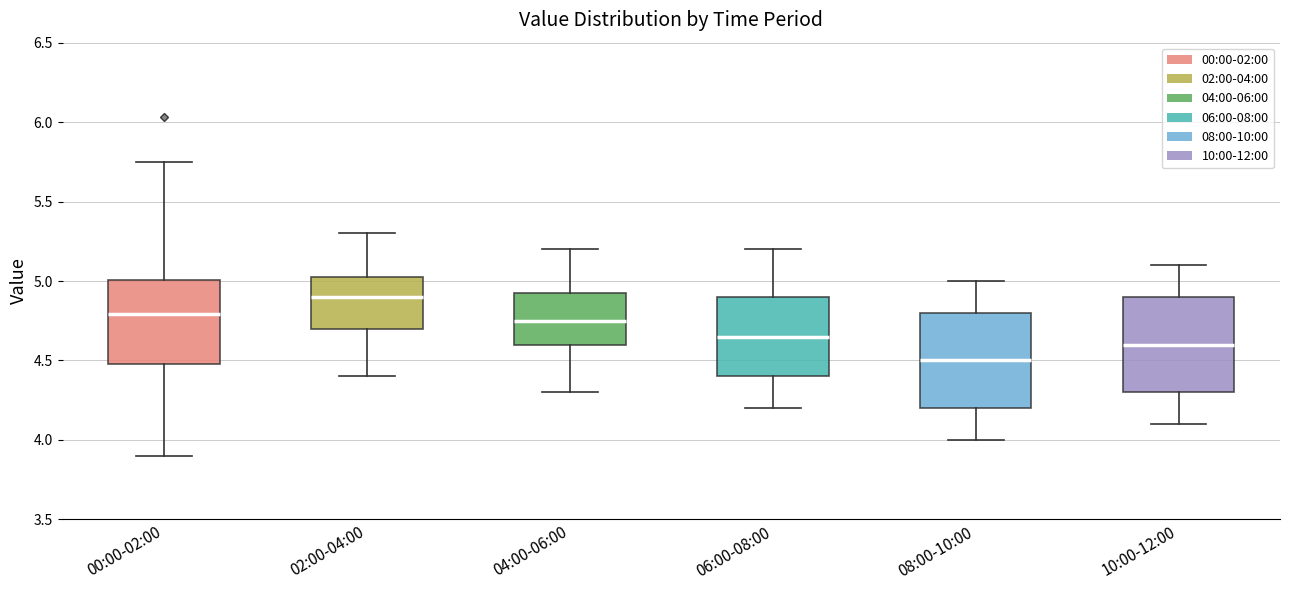

Which box's median line is the highest?

02:00-04:00